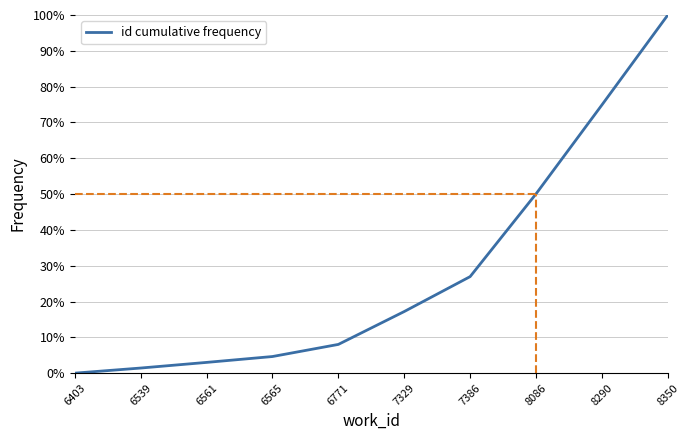

Rank the categories by value from lowest to highest.

6403, 6539, 6561, 6565, 6771, 7329, 7386, 8086, 8290, 8350